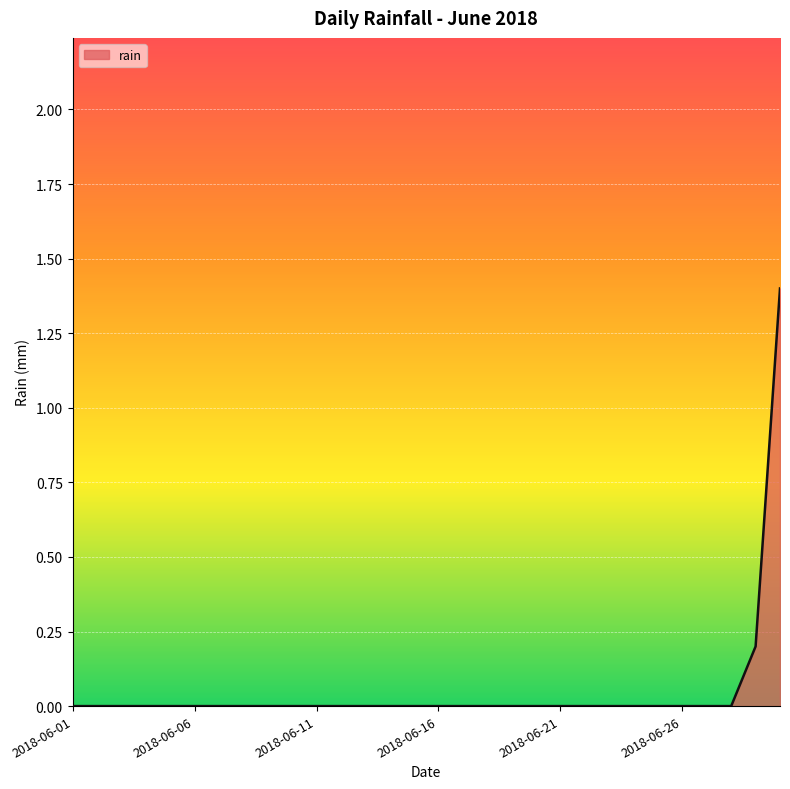

What is the maximum value shown in the chart?

1.4